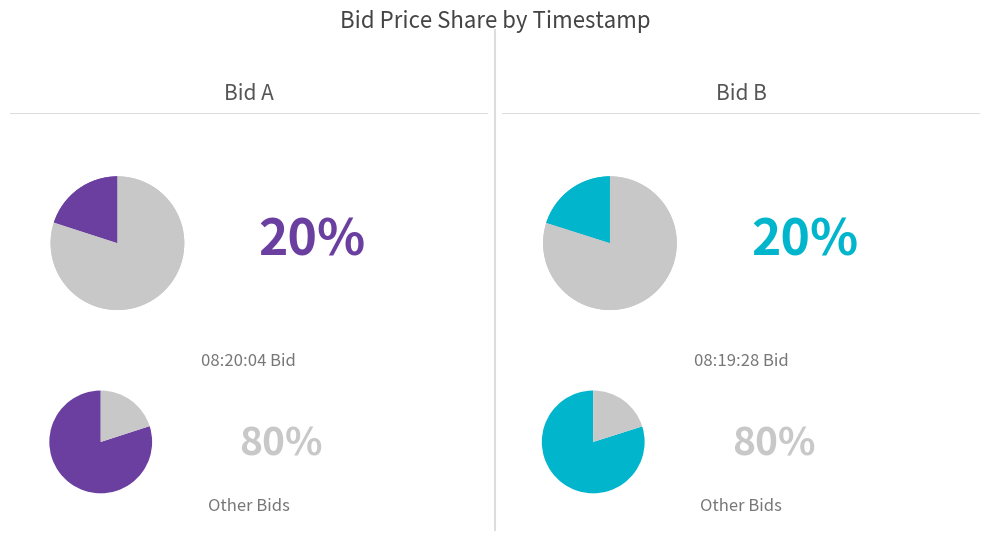

True or false: 08:10:44.725 accounts for 32% of the total.

False